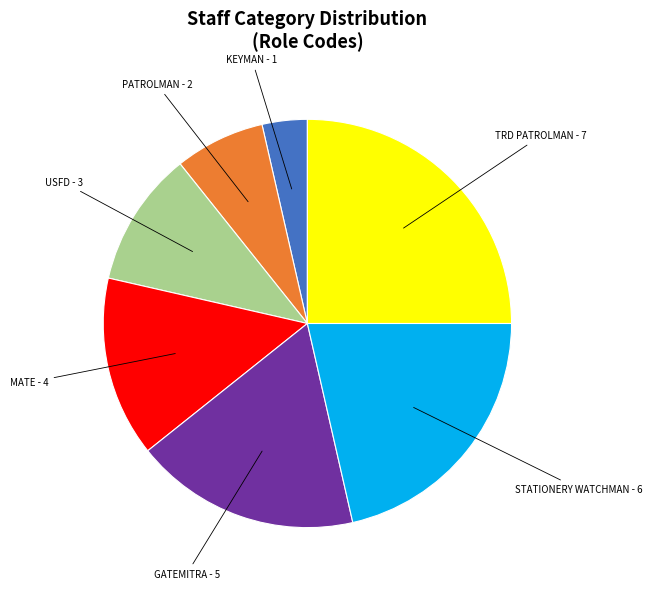

The MATE slice represents 14% of the pie. True or false?

True